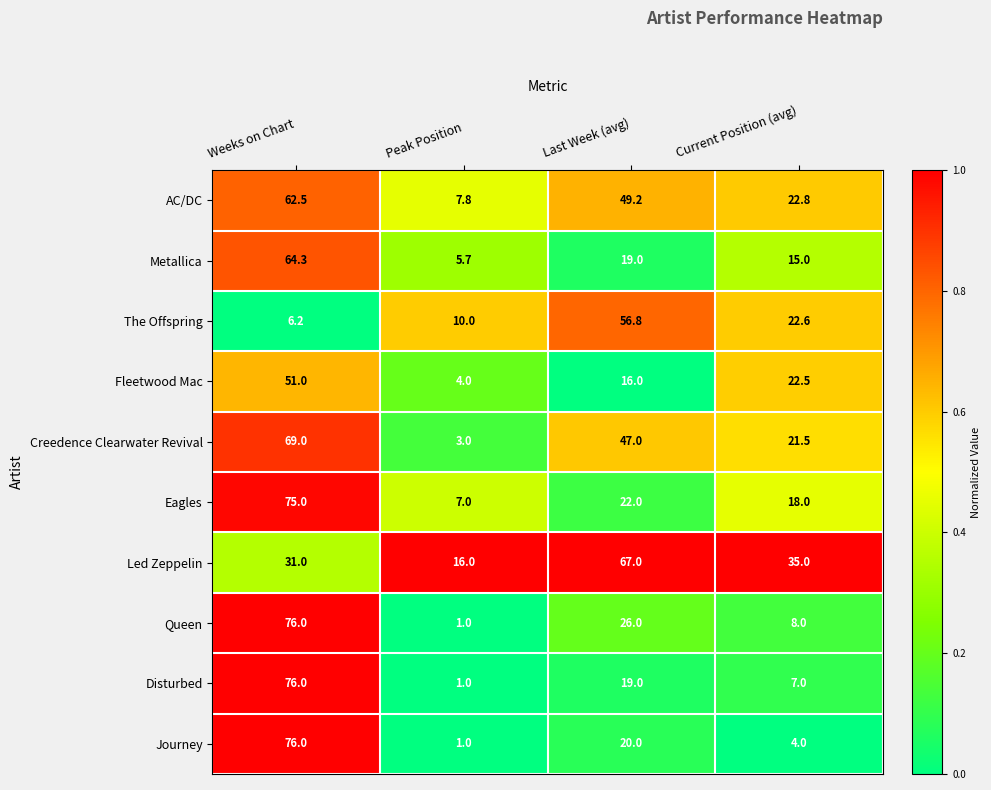

What is the total value across all series at Last Week (avg)?

342.0